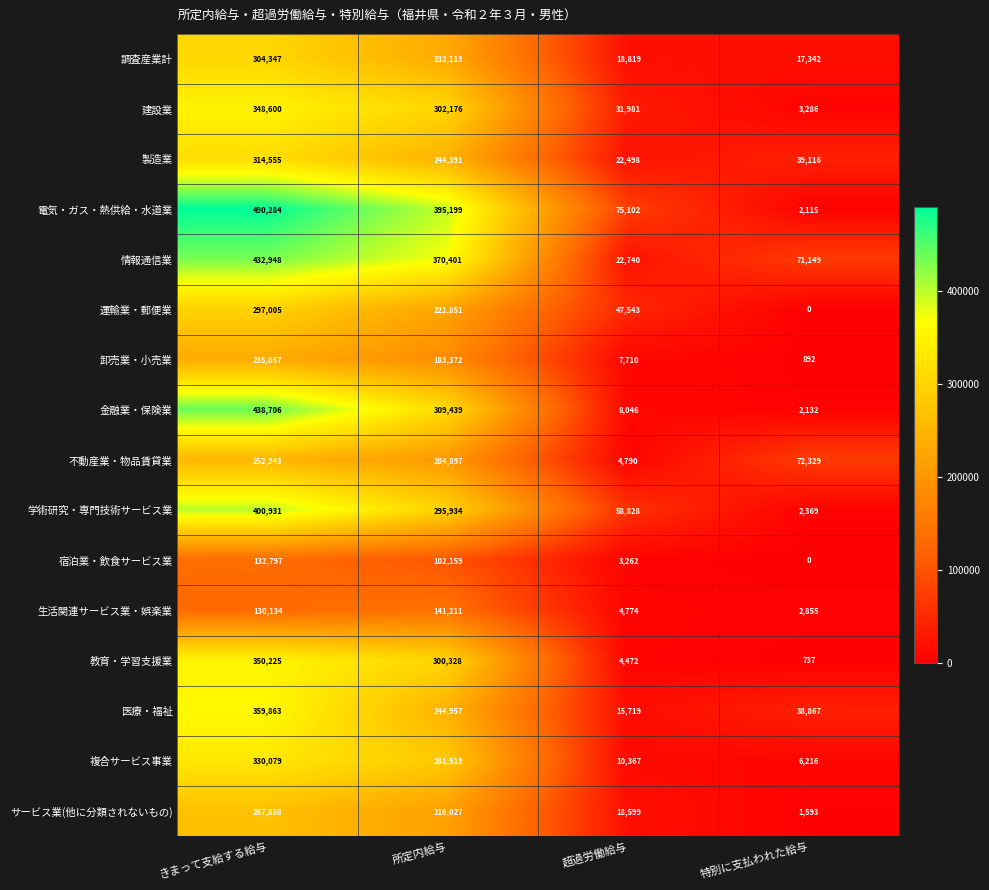

At which label does 電気・ガス・熱供給・水道業 first exceed 395199?

きまって支給する給与